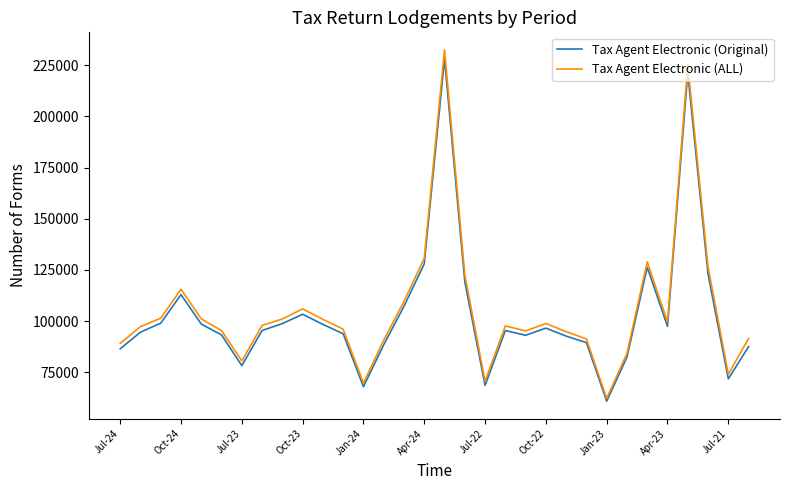

Which series has the largest range (max minus min)?

Tax Agent Electronic (ALL)